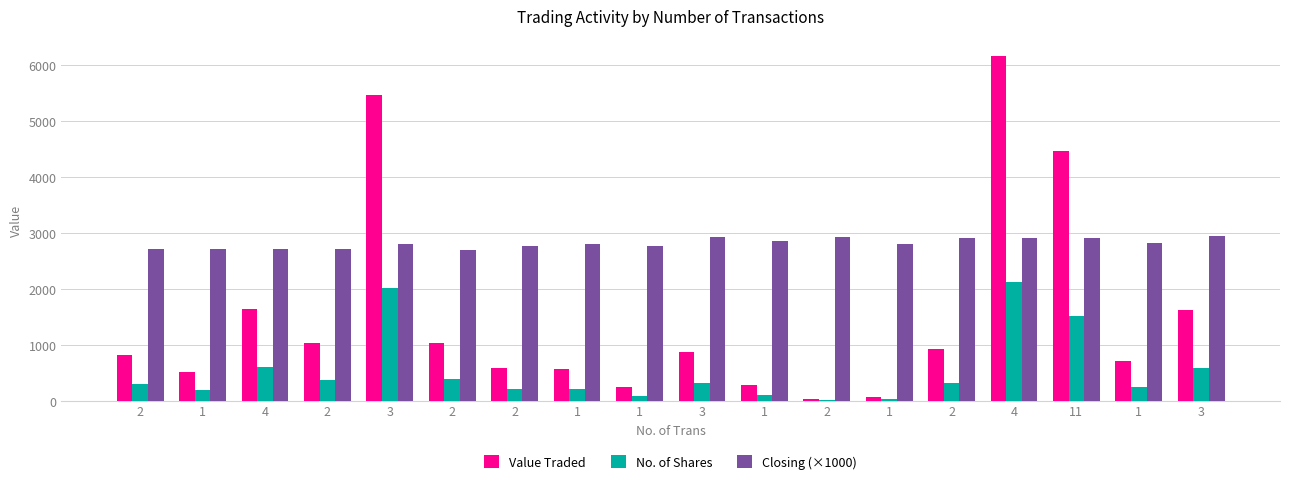

Count the number of categories in the chart.

18